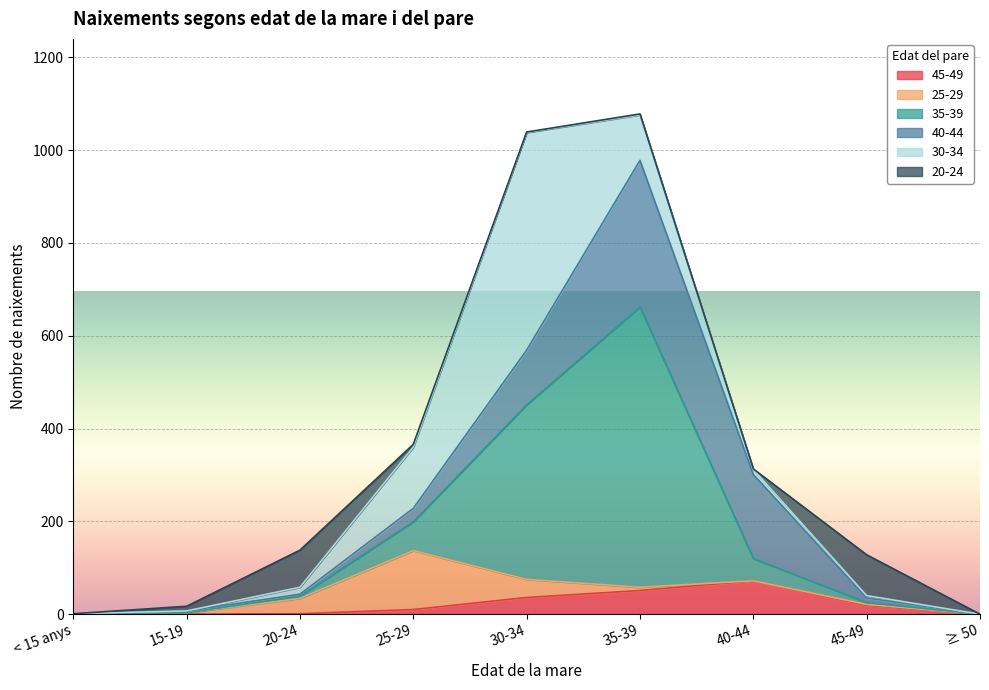

Which series has the widest spread of values?

35-39